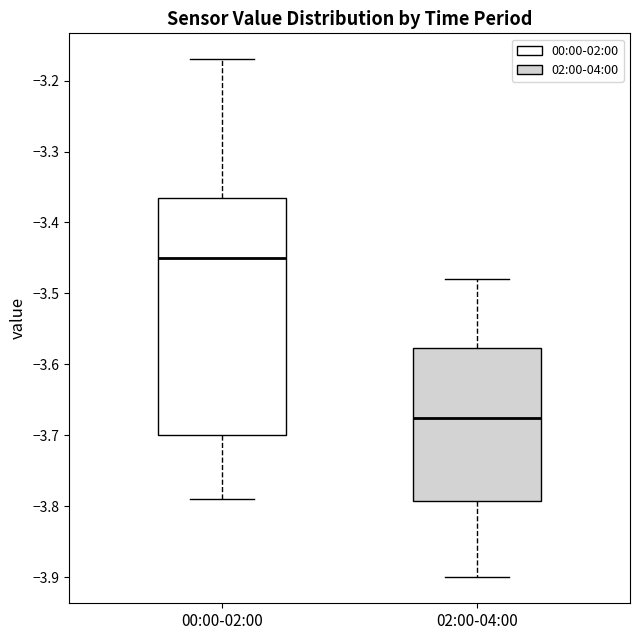

Where is the upper edge of the box for 00:00-02:00 on the y-axis? The values are not printed on the chart, so give them approximately, as read against the axis.

-3.36